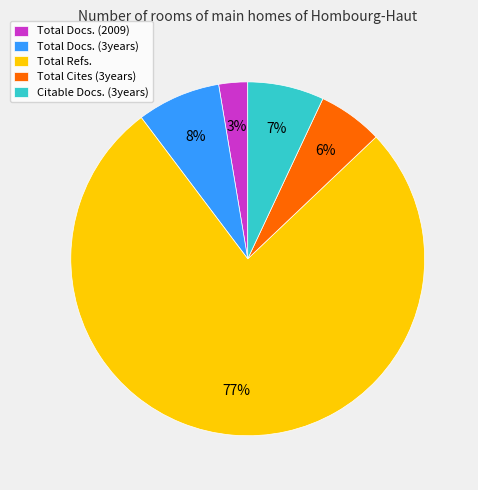

Is the sum of Total Docs. (2009) and Total Docs. (3years) greater than half?

No